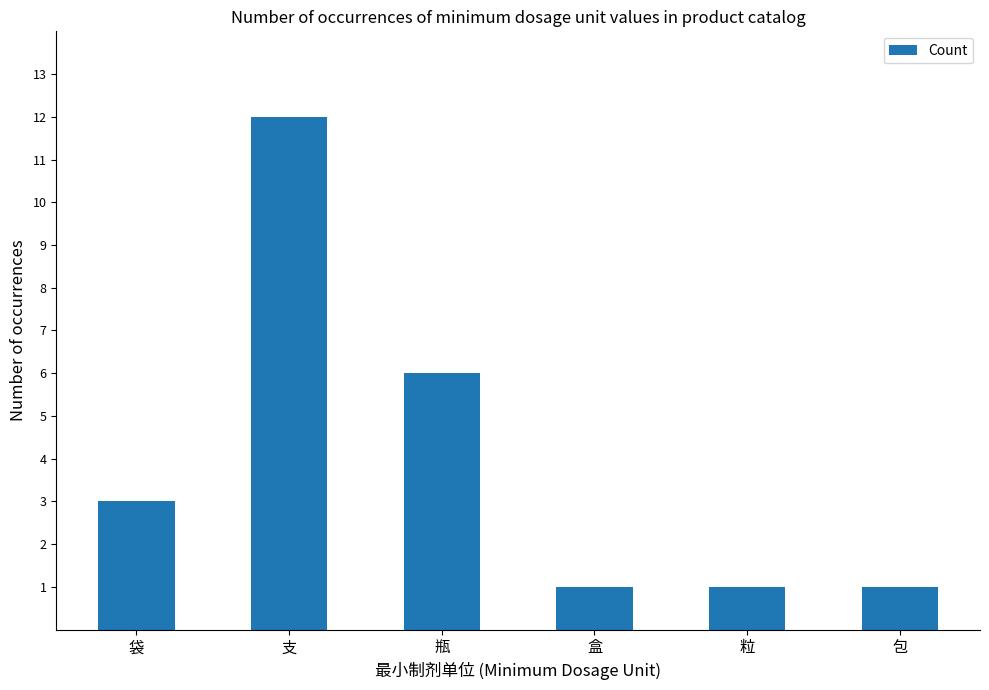

Between 包 and 瓶, which is larger?

瓶